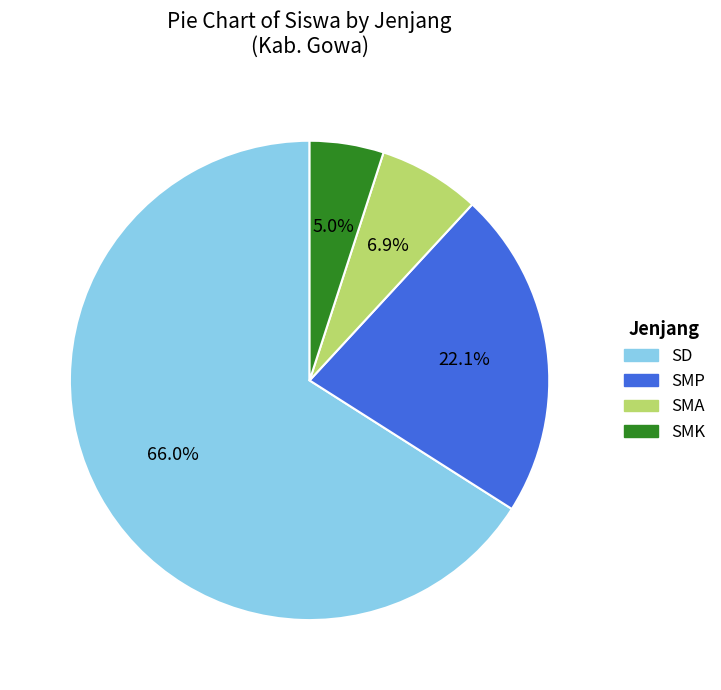

How many segments does this pie chart have?

4